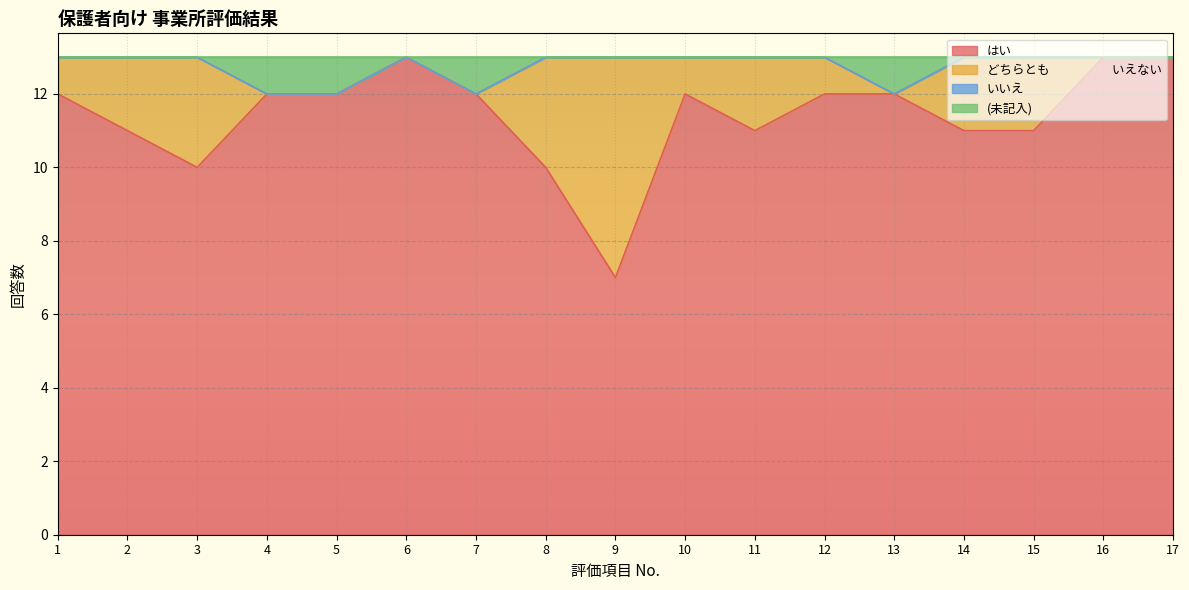

The はい series shows 18 at 1. True or false?

False